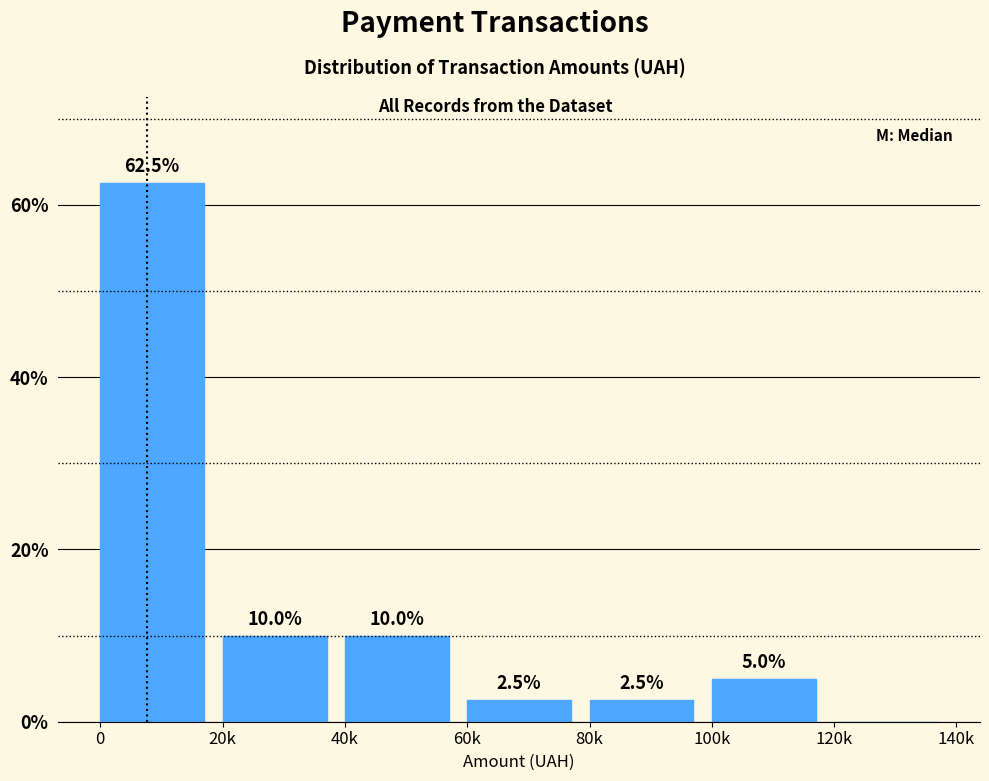

Reading left to right, extract all data points from this chart.

0=62.5	20k=10.0	40k=10.0	60k=2.5	80k=2.5	100k=5.0	120k=0.0